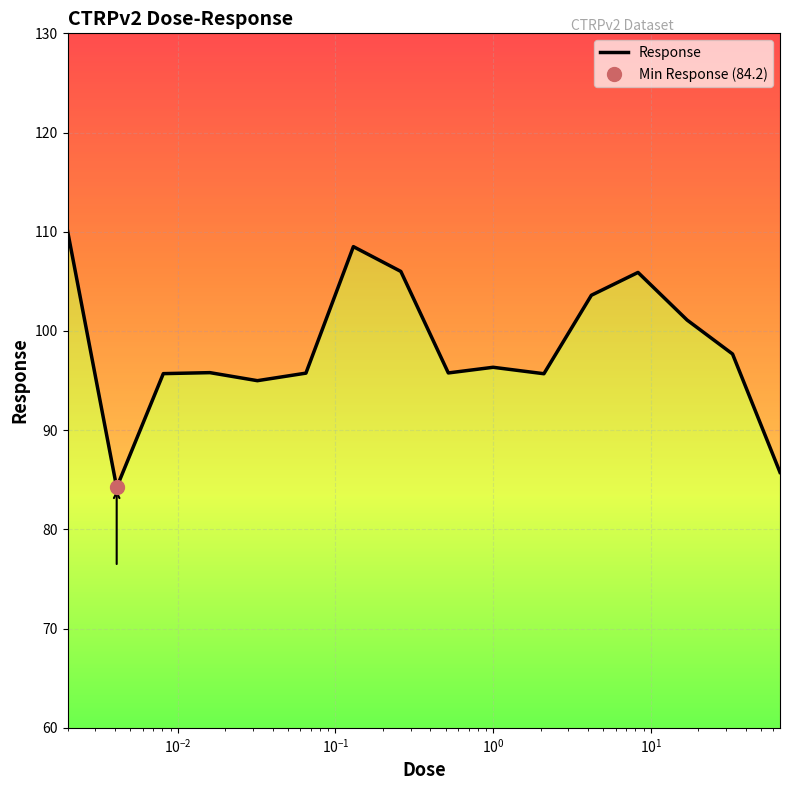

At which category does the chart reach its minimum across all series?

0.0041